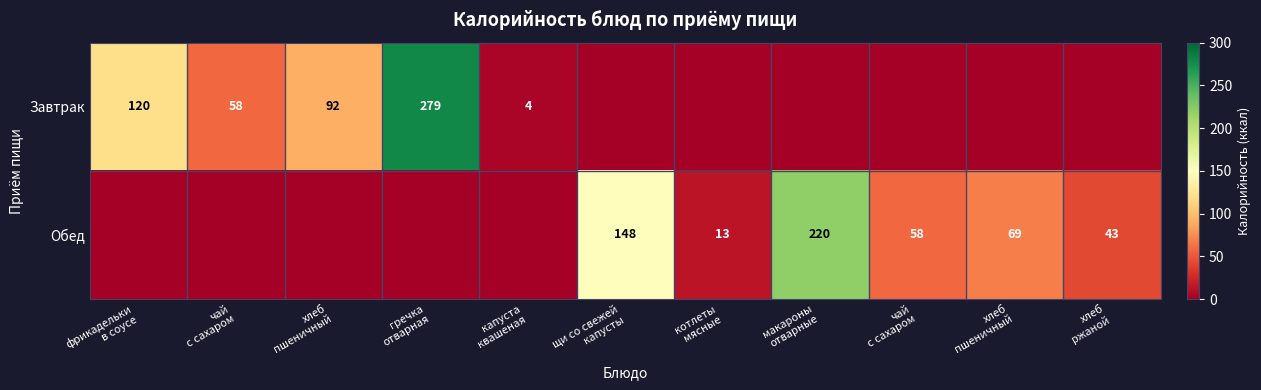

At which label does Обед reach its minimum?

фрикадельки в соусе